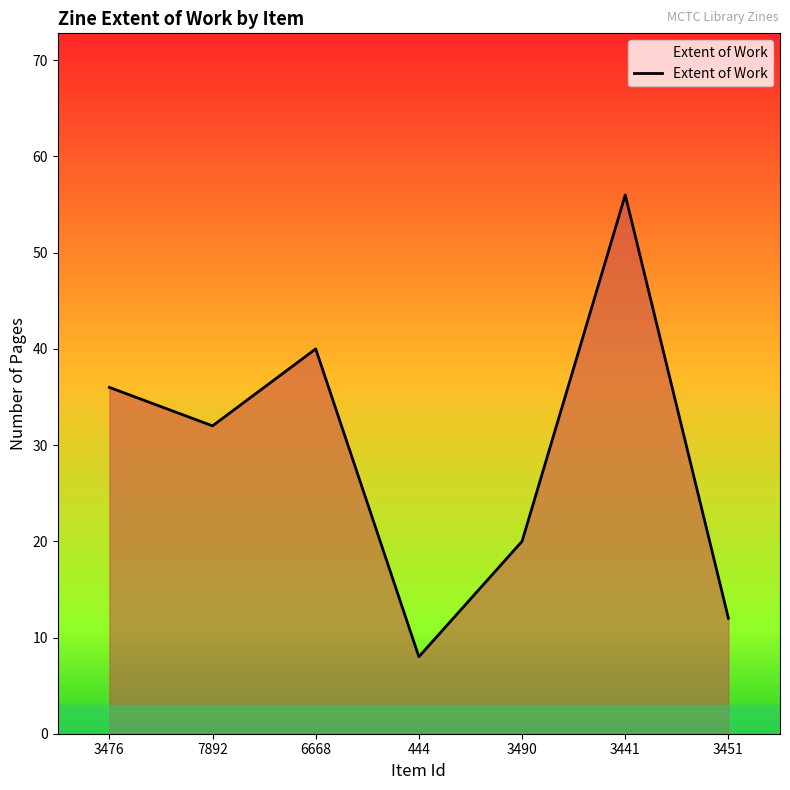

What is the sum of the values at 7892 and 3451?

44